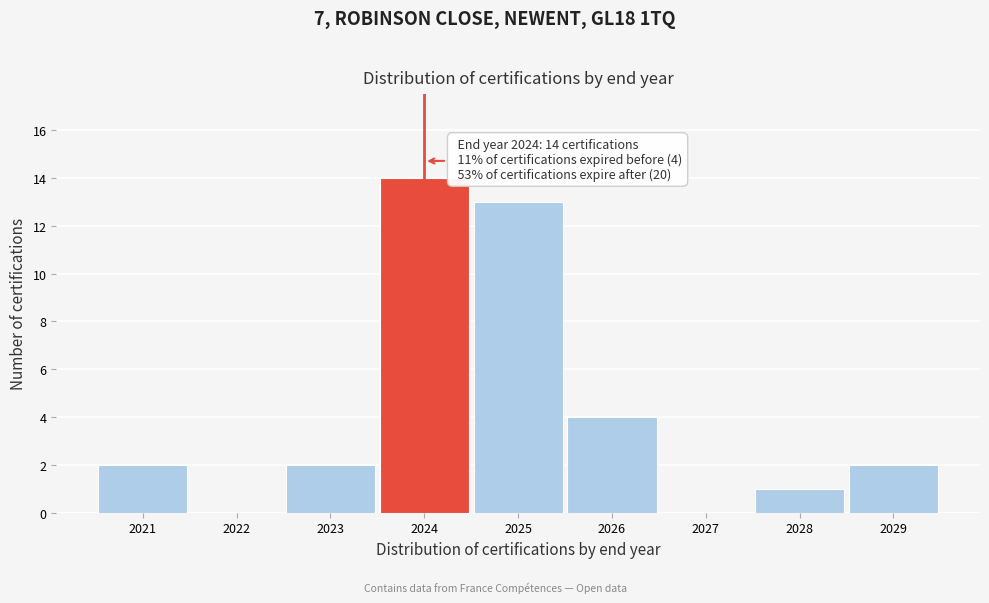

Reading right to left, extract all data points from this chart.

2029=2	2028=1	2027=0	2026=4	2025=13	2024=14	2023=2	2022=0	2021=2